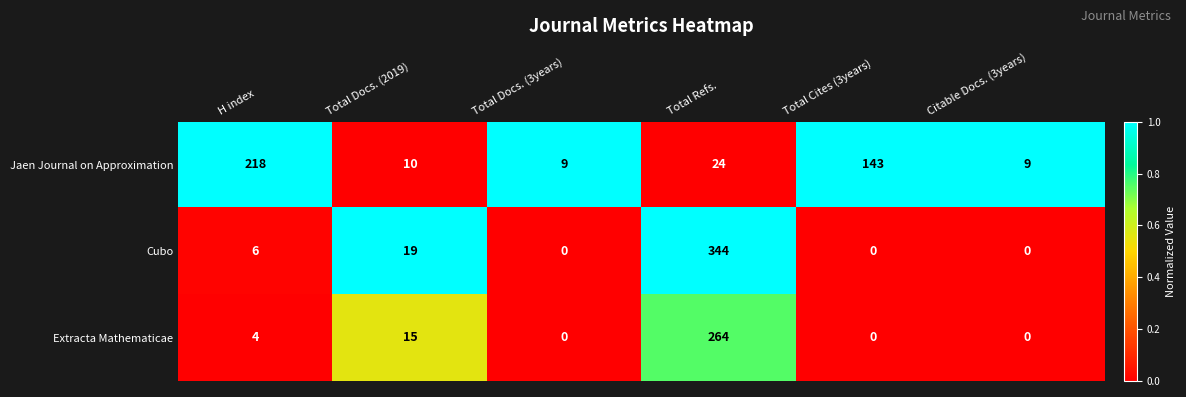

Which series has the widest spread of values?

Cubo